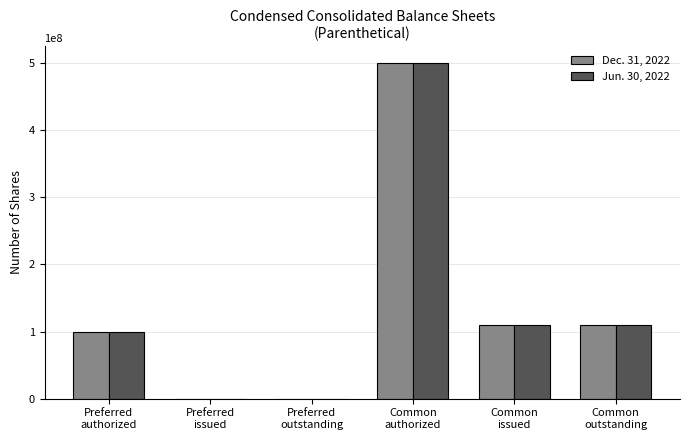

How many groups of bars are there?

6